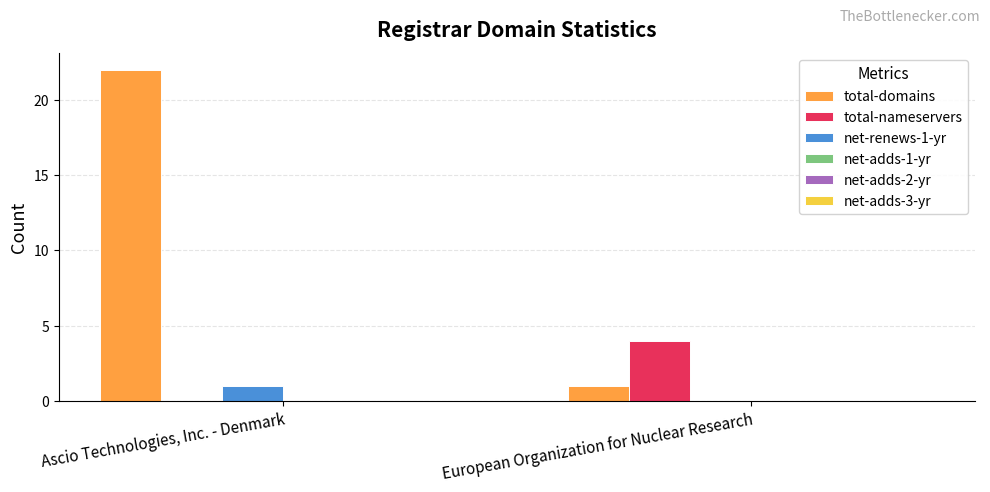

Which series has the largest total across all categories?

total-domains